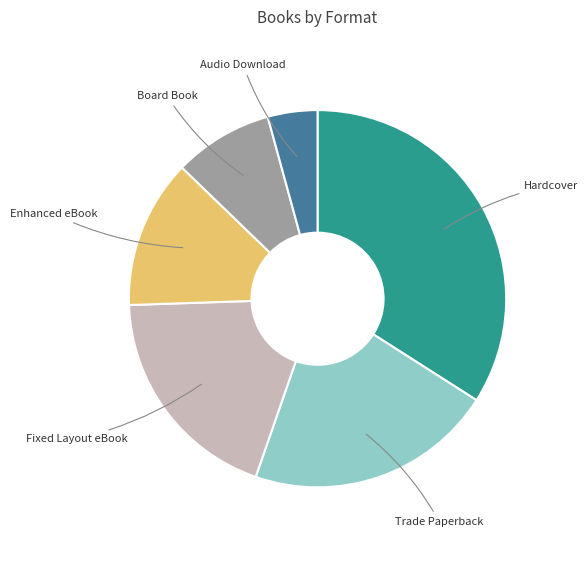

Is there any slice that represents more than half of the pie?

No